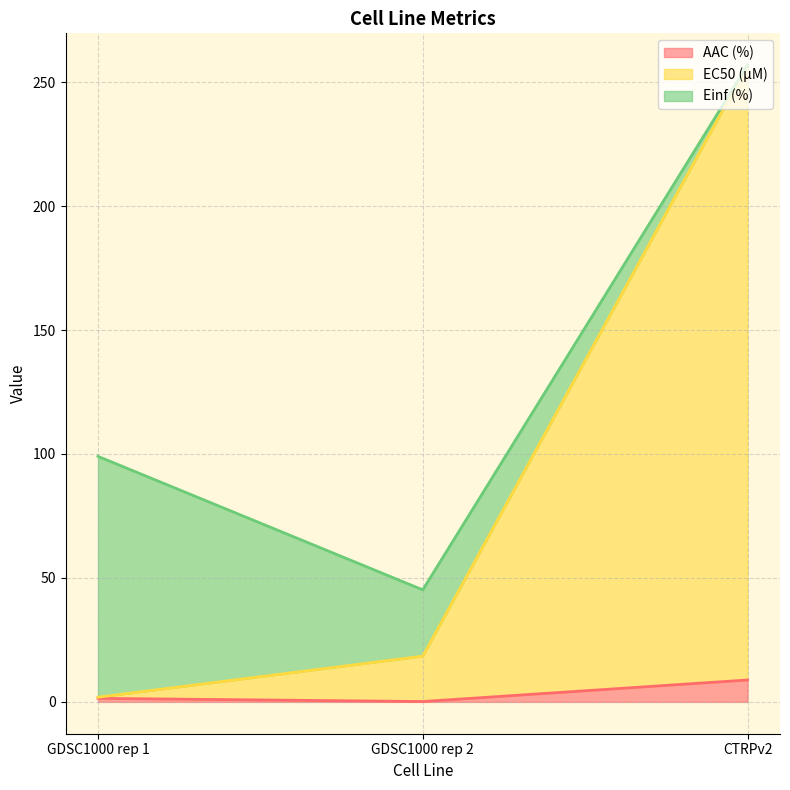

Which has a higher value, GDSC1000 rep 1 or GDSC1000 rep 2?

GDSC1000 rep 1